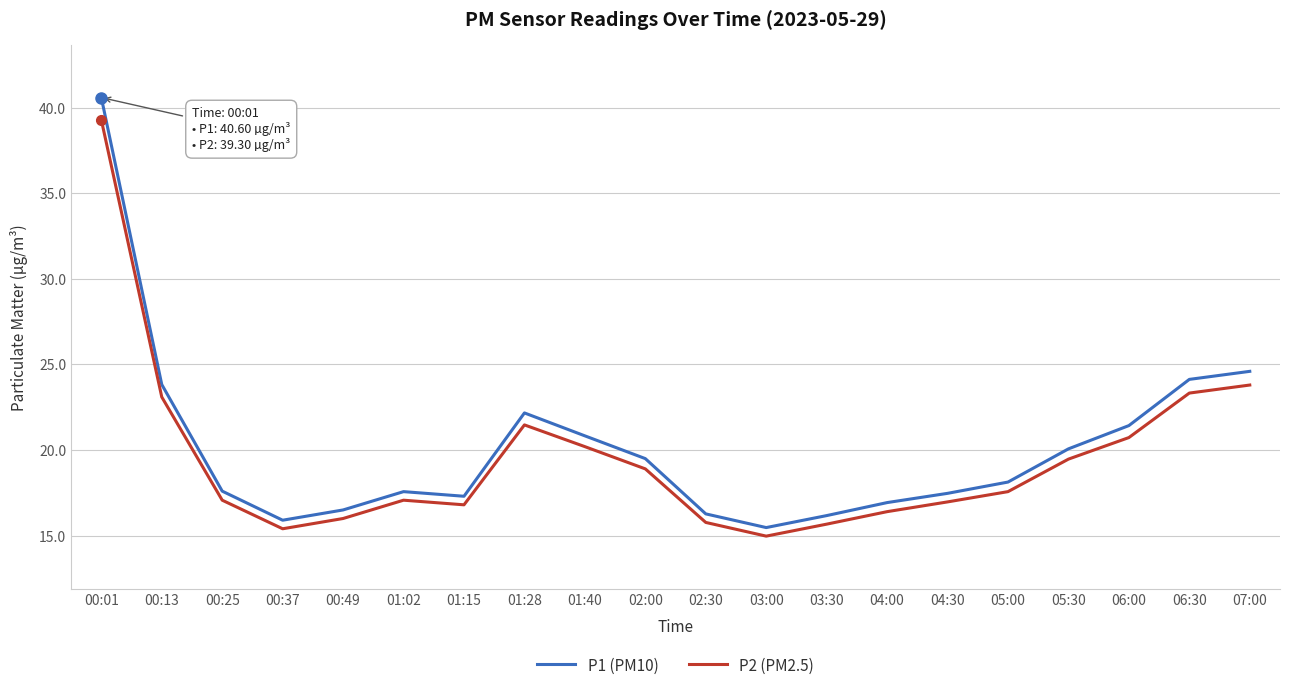

What is the total value across all series at 06:00?

42.2